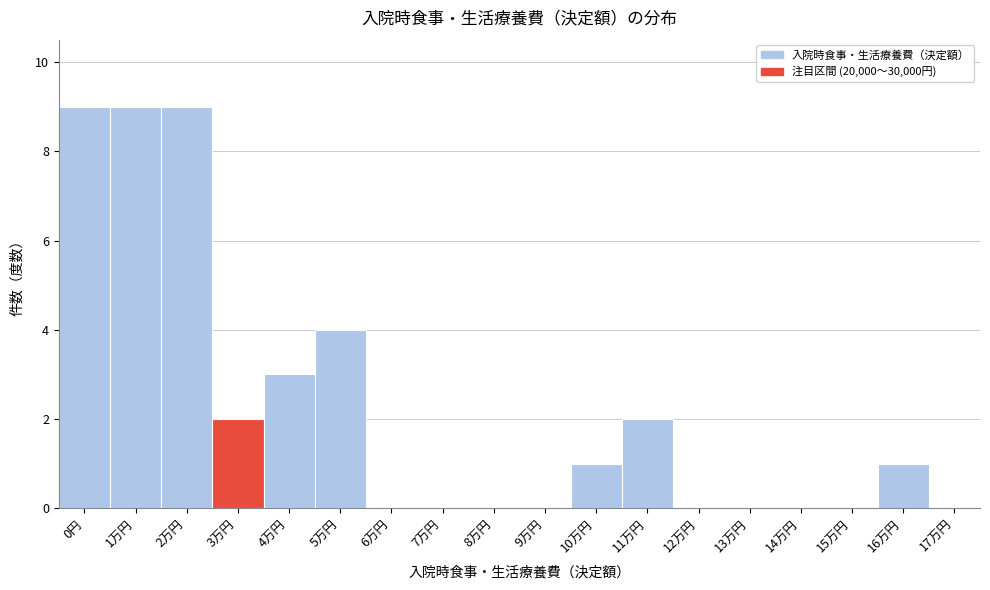

Reading left to right, what are all the values shown in this chart?

0円=9	1万円=9	2万円=9	3万円=2	4万円=3	5万円=4	6万円=0	7万円=0	8万円=0	9万円=0	10万円=1	11万円=2	12万円=0	13万円=0	14万円=0	15万円=0	16万円=1	17万円=0